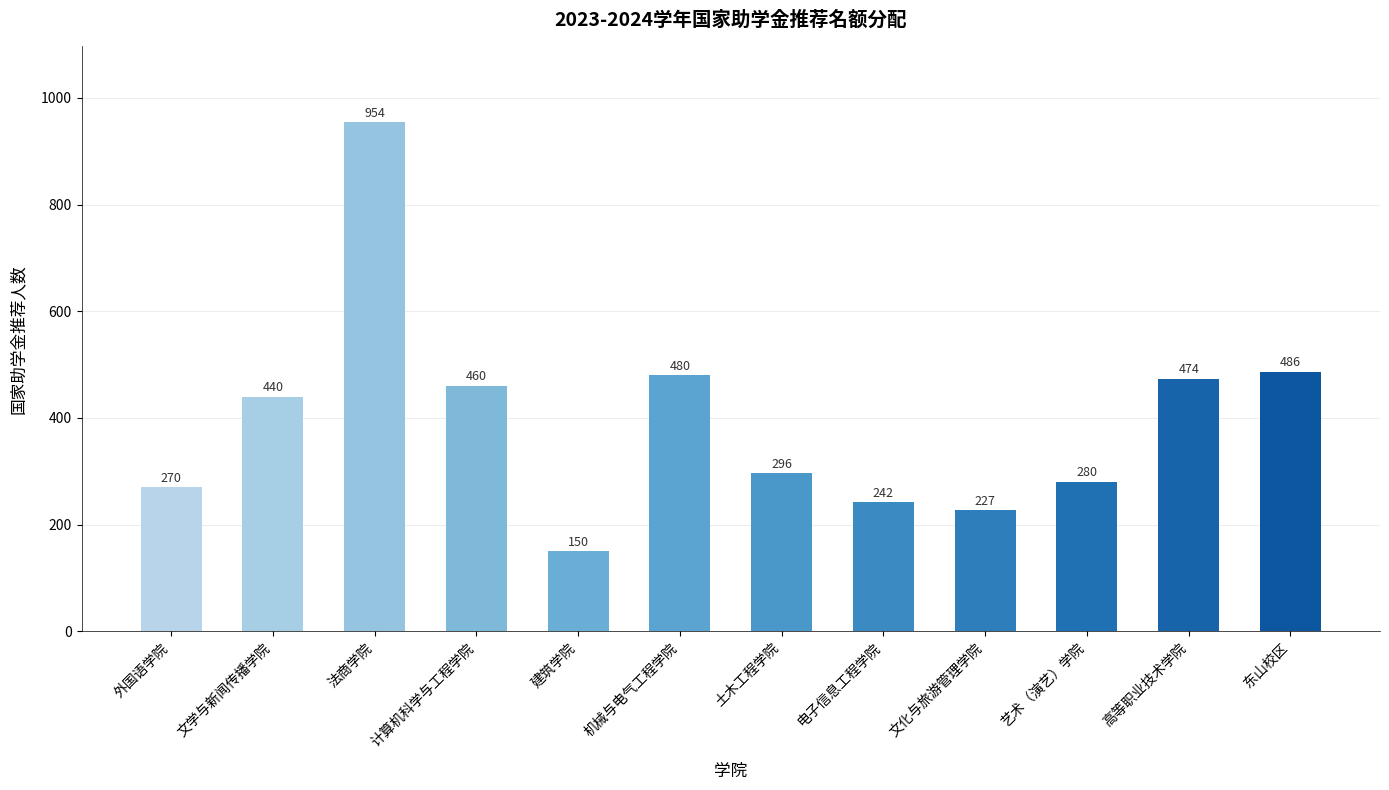

Reading left to right, transcribe all the data shown in this chart.

270	440	954	460	150	480	296	242	227	280	474	486